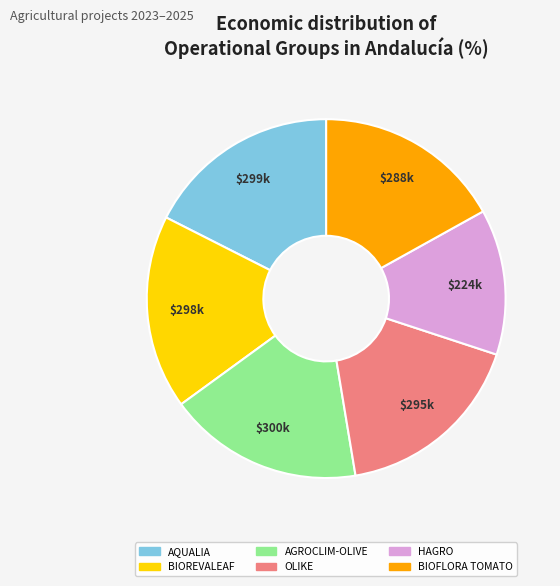

Is the sum of AGROCLIM-OLIVE and BIOREVALEAF greater than half?

No